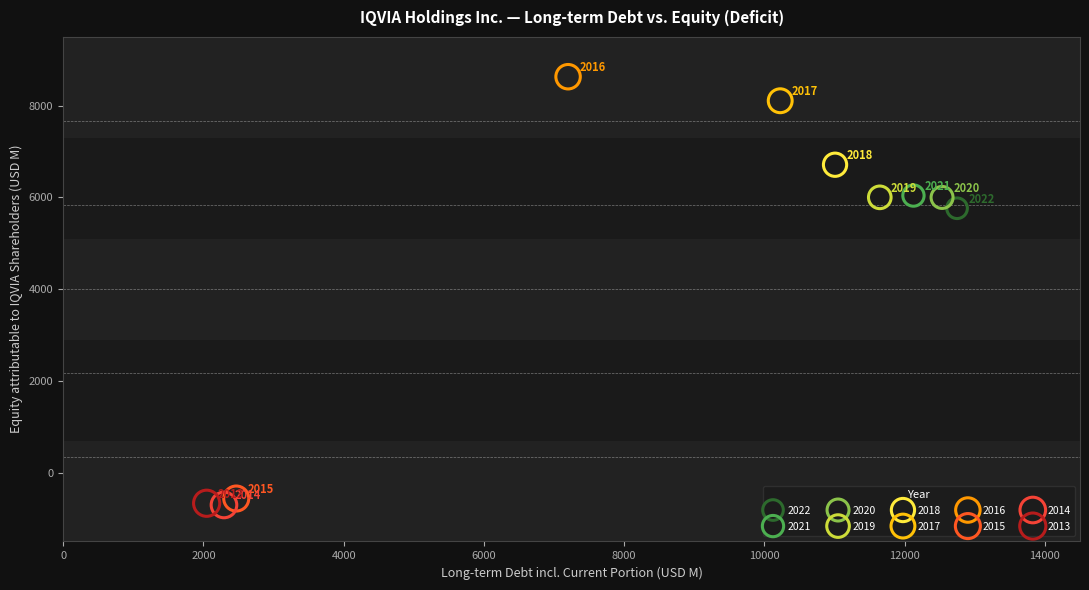

Which series reaches the minimum Y coordinate?

2014